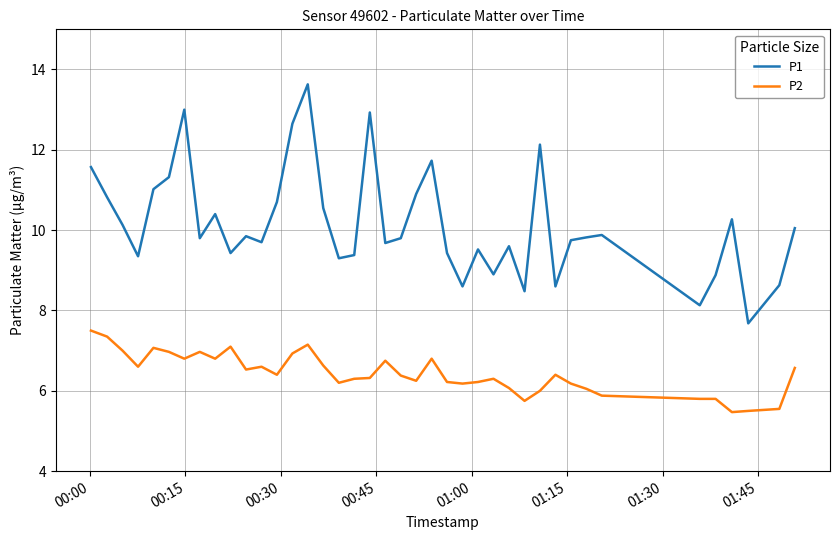

Which series has the largest range (max minus min)?

P1